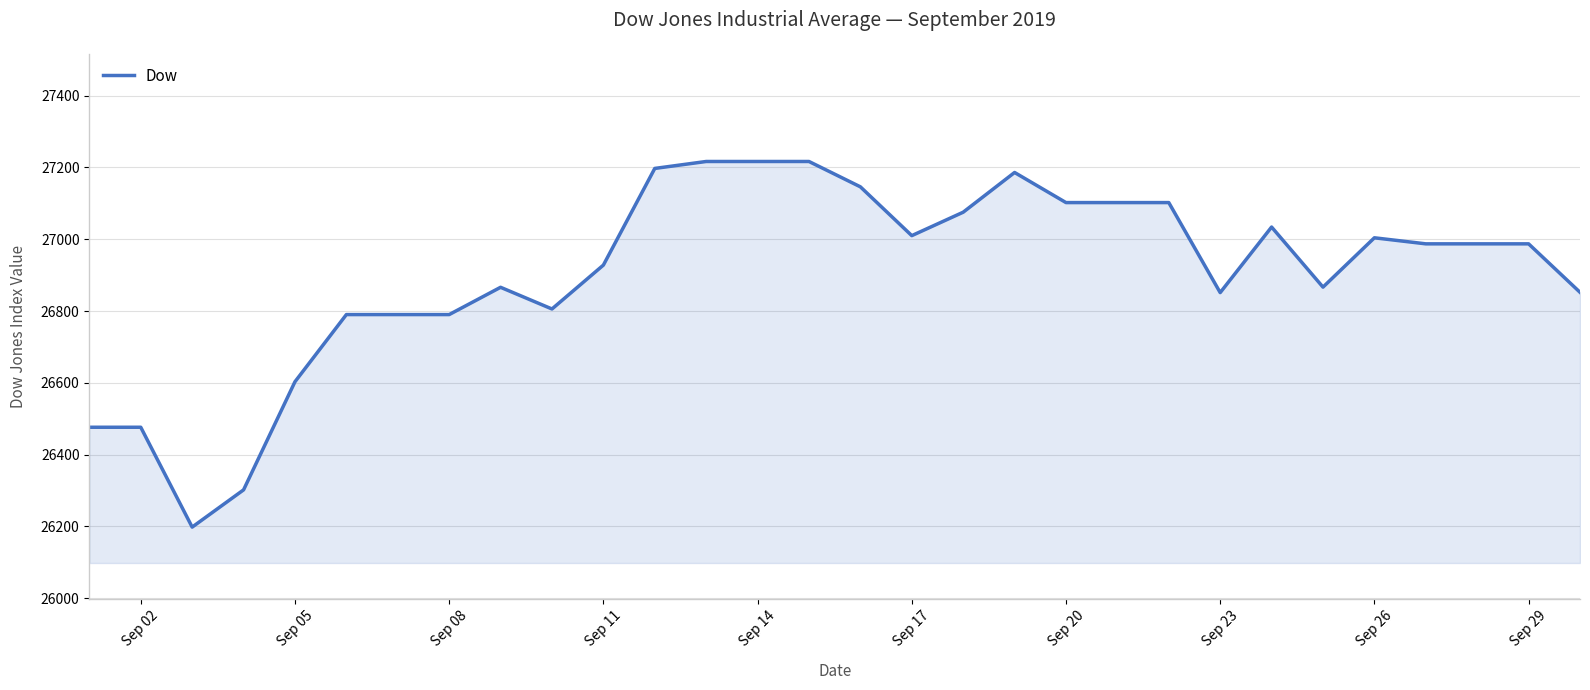

How many values exceed 26987?

16